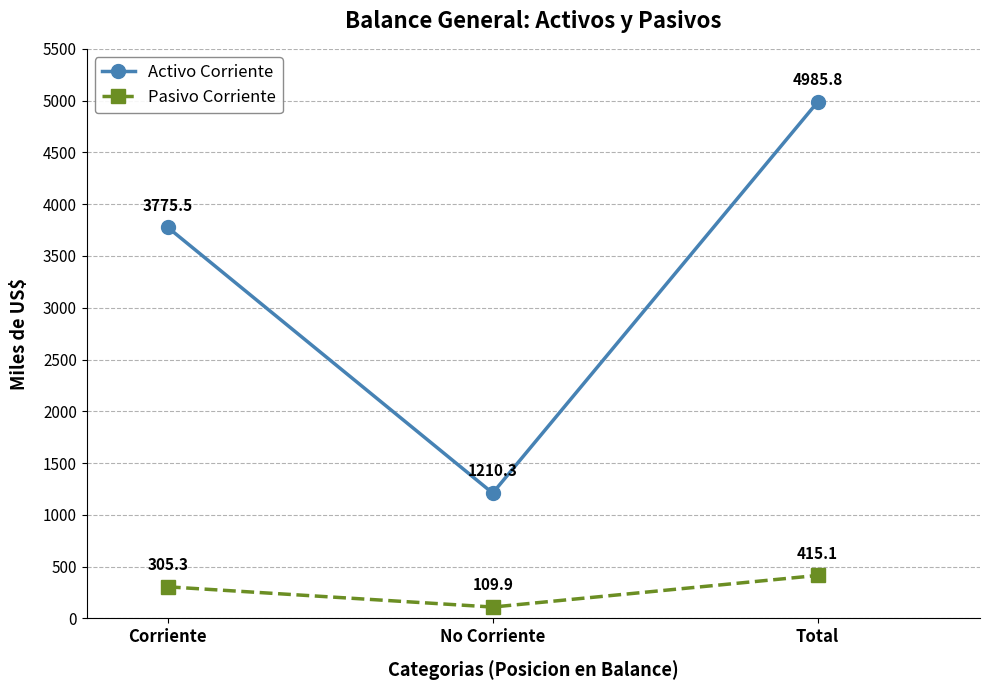

The Pasivo Corriente series shows 305.3 at Corriente. True or false?

True